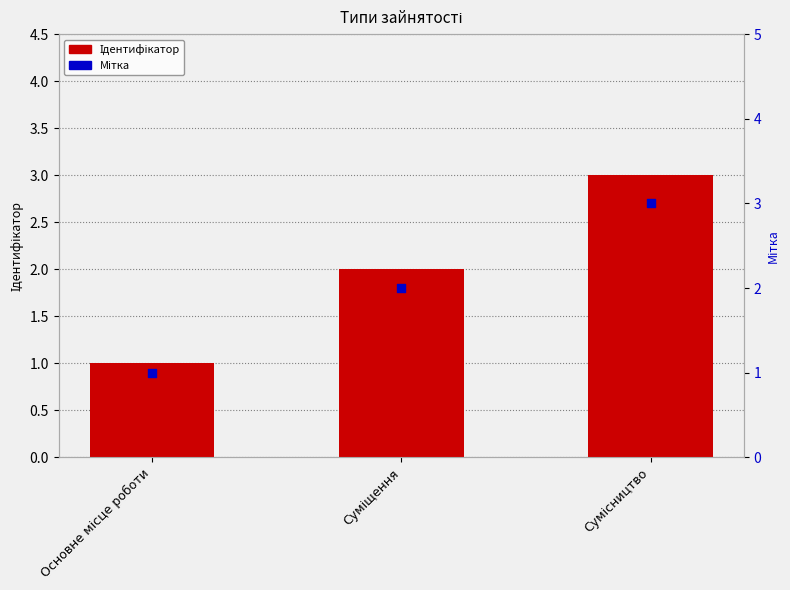

Which series has the largest Y range (max minus min)?

Ідентифікатор